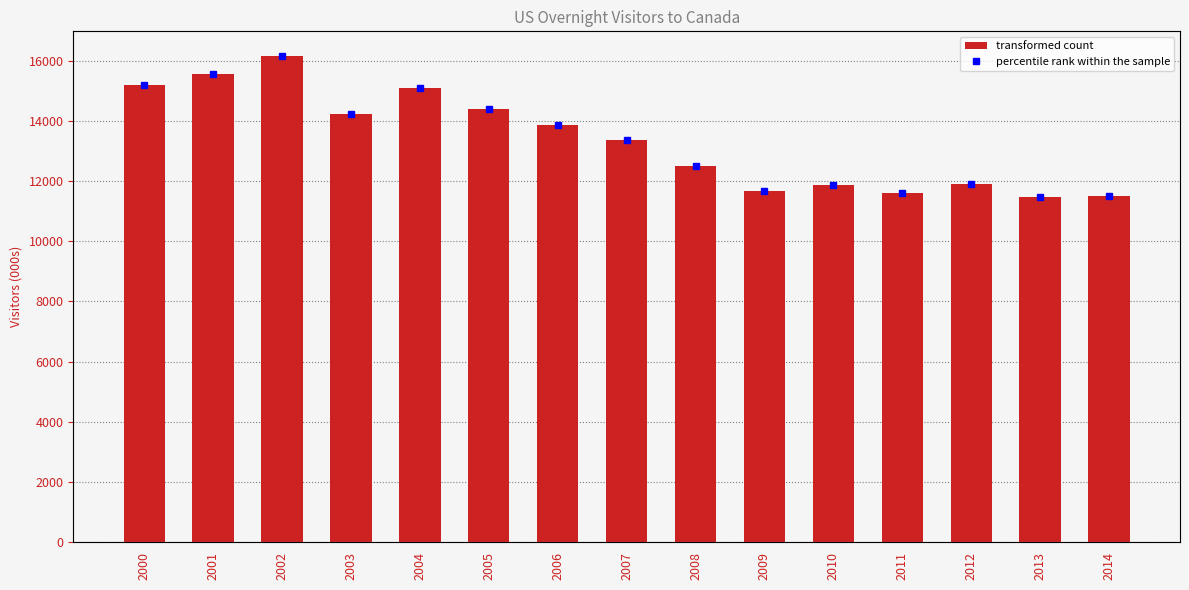

Does the chart contain stacked bars?

No